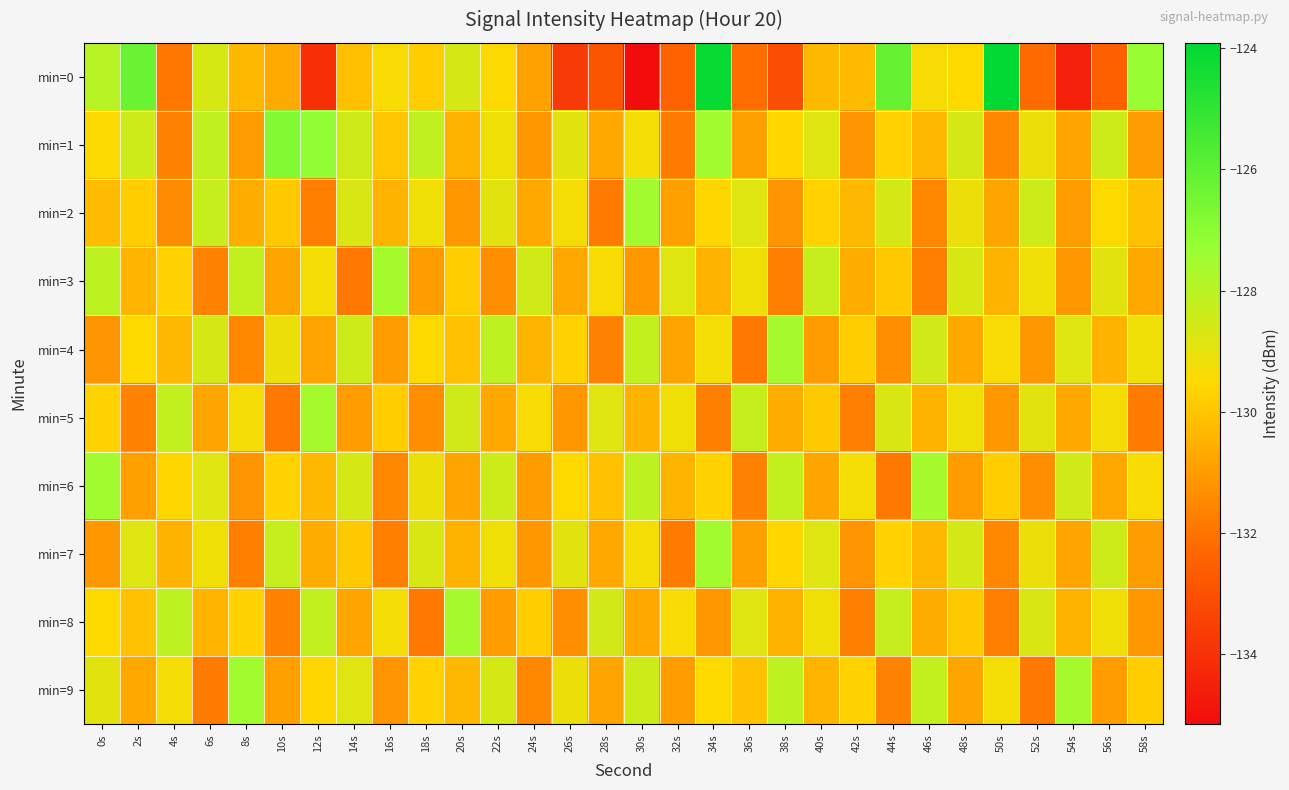

Between 4s and 58s, which is larger?

58s